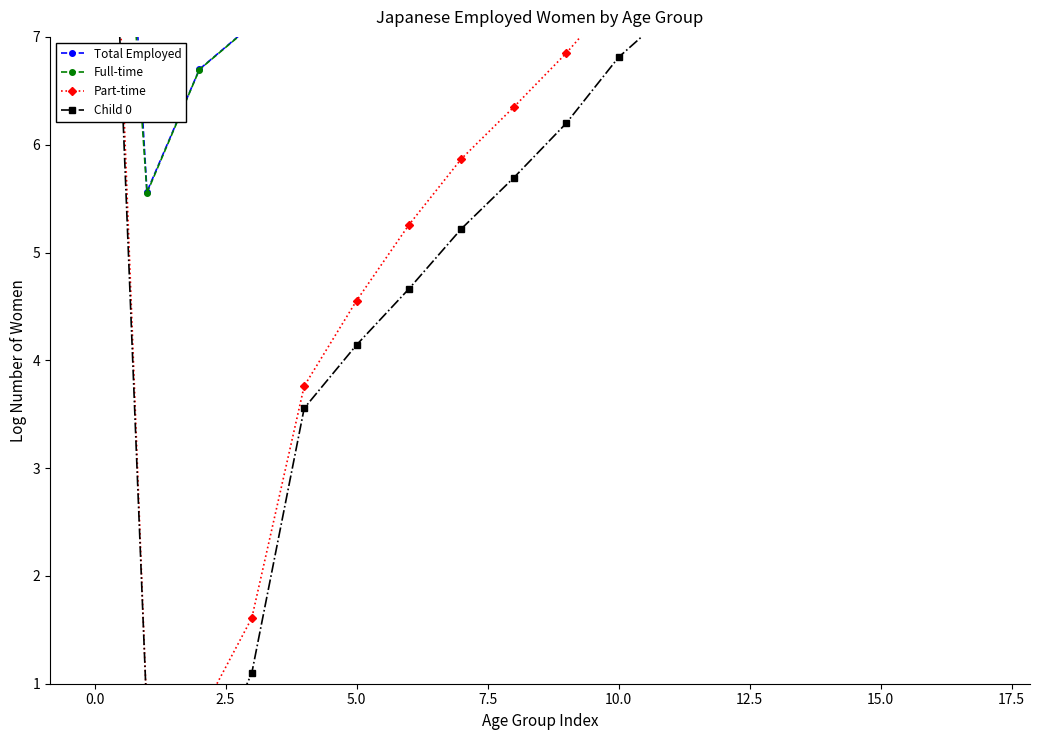

Reading left to right, transcribe all the data shown in this chart.

Total Employed: 13.8	5.6	6.7	7.1	8.5	9.1	9.3	9.4	9.6	9.7	9.8	9.8	9.8	9.8	9.8	9.8	9.8	9.8
Full-time: 12.6	5.6	6.7	7.1	8.5	9.1	9.2	9.4	9.5	9.7	9.7	9.6	9.5	9.5	9.4	9.2	9.2	9.1
Part-time: 13.5	0.7	0.7	1.6	3.8	4.6	5.3	5.9	6.3	6.8	7.4	7.8	8.2	8.5	8.7	8.9	9.0	9.1
Child 0: 12.8	0.7	0.0	1.1	3.6	4.1	4.7	5.2	5.7	6.2	6.8	7.2	7.6	7.9	8.0	8.0	8.0	8.0